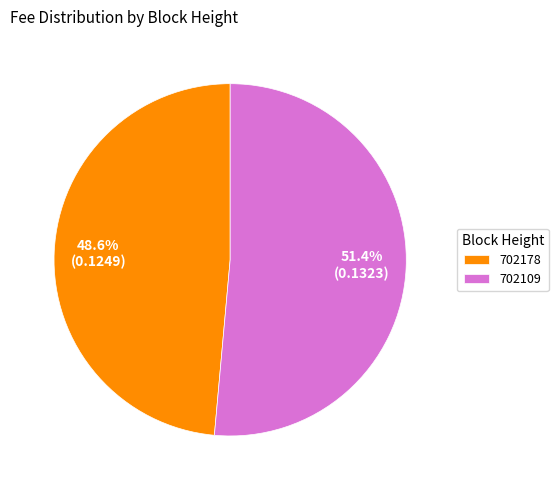

How many slices are in this pie chart?

2